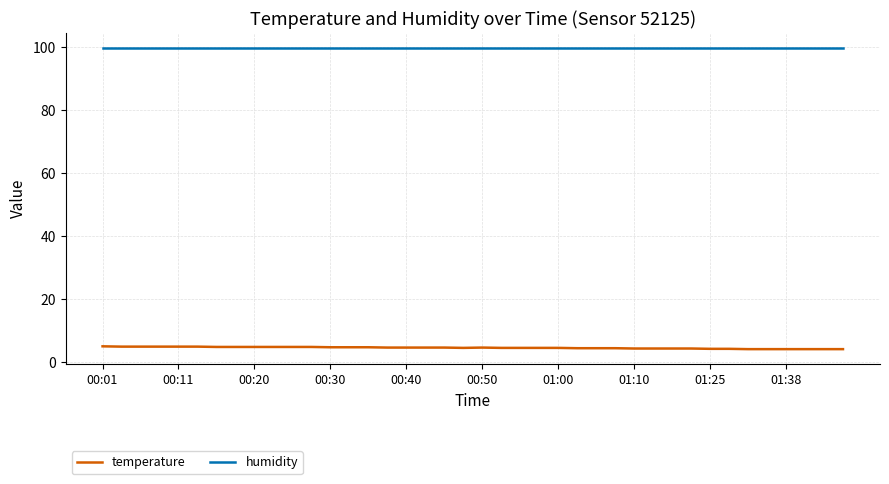

List the series in order of their peak value, highest first.

humidity, temperature